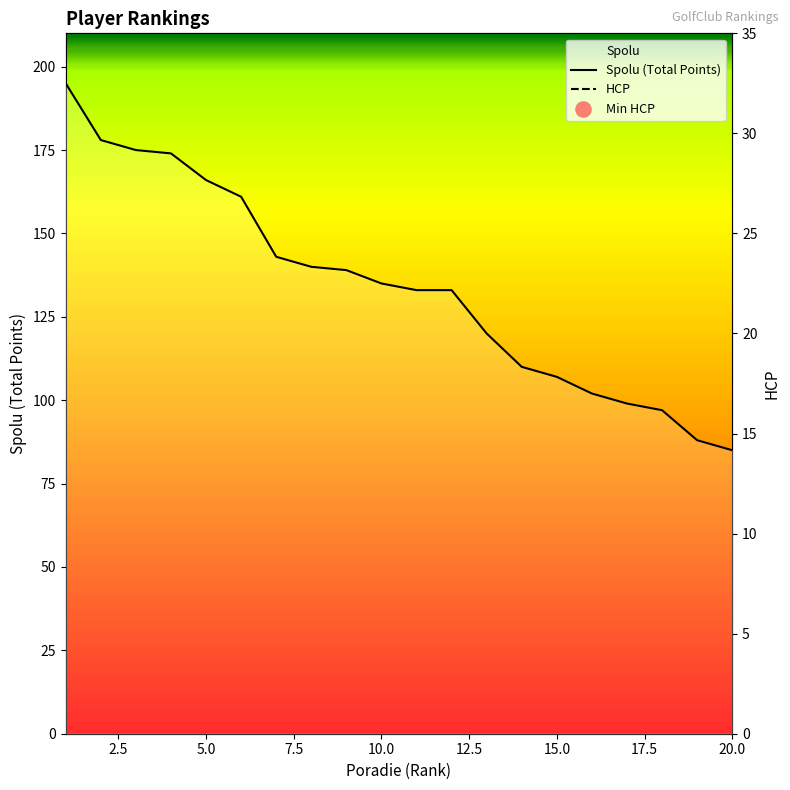

Which series has the widest spread of Y values?

Spolu (Total Points)